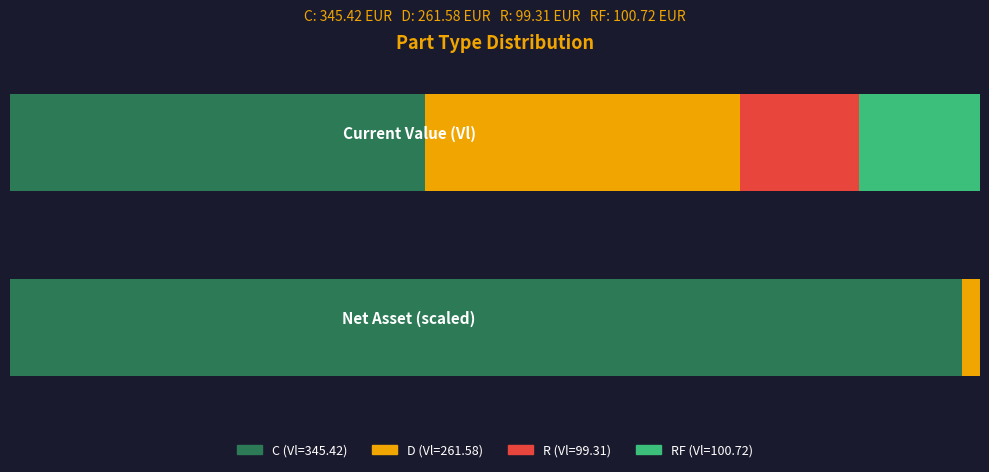

What position from the left is R?

3